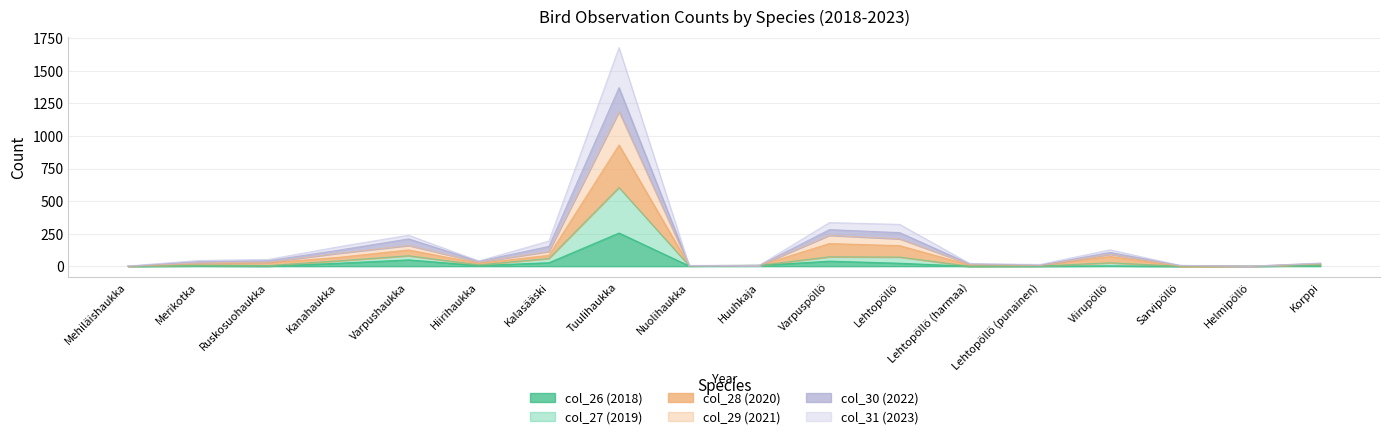

Is the value of col_26 (2018) at Merikotka greater than the value of col_31 (2023) at Sarvipöllö?

Yes